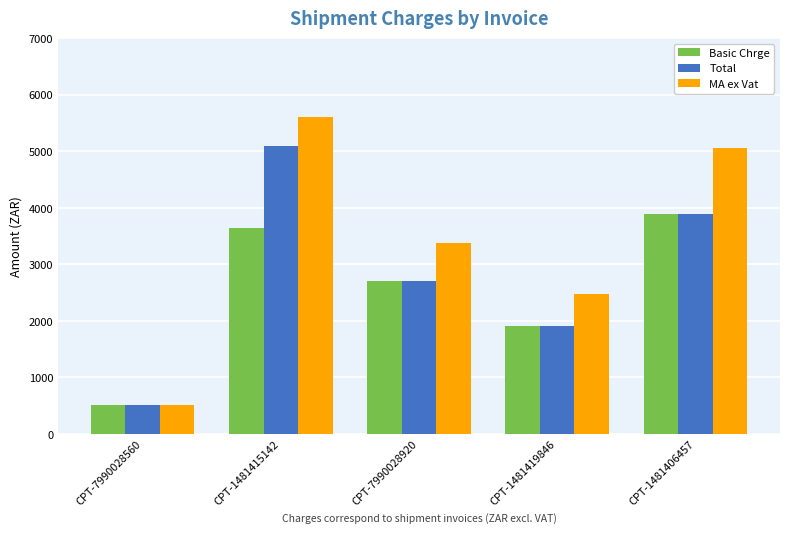

Reading left to right, transcribe all the data shown in this chart.

Basic Chrge: CPT-7990028560=502.0	CPT-1481415142=3636.9	CPT-7990028920=2693.8	CPT-1481419846=1899.8	CPT-1481406457=3890.1
Total: CPT-7990028560=502.0	CPT-1481415142=5086.1	CPT-7990028920=2693.8	CPT-1481419846=1899.8	CPT-1481406457=3890.1
MA ex Vat: CPT-7990028560=502.0	CPT-1481415142=5594.7	CPT-7990028920=3367.3	CPT-1481419846=2469.7	CPT-1481406457=5057.1